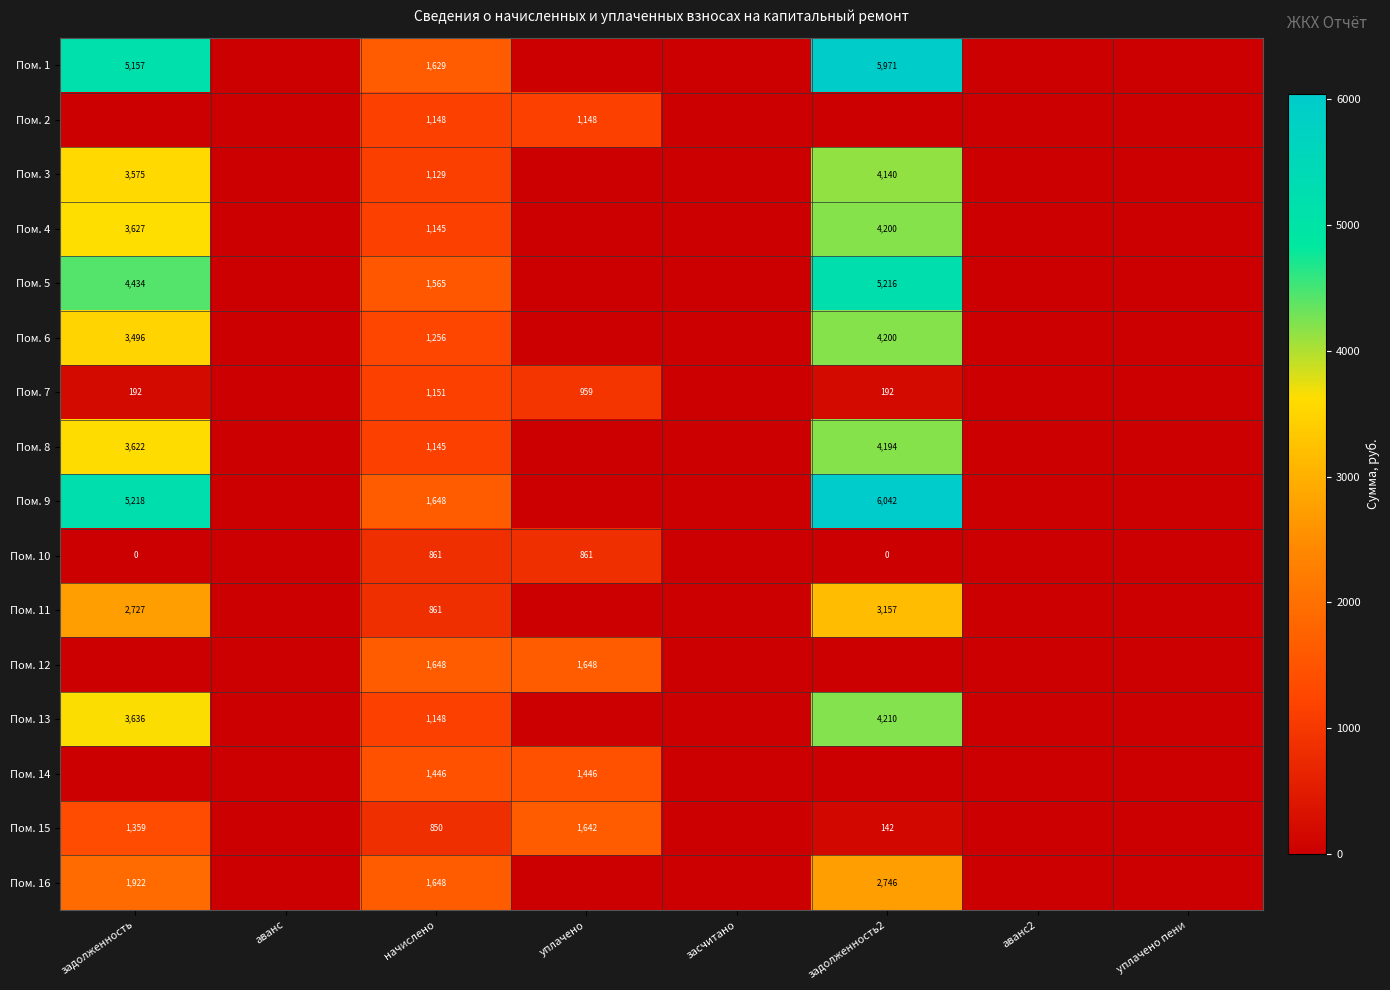

Is it true that Пом. 11 equals 1718 at задолженность?

False